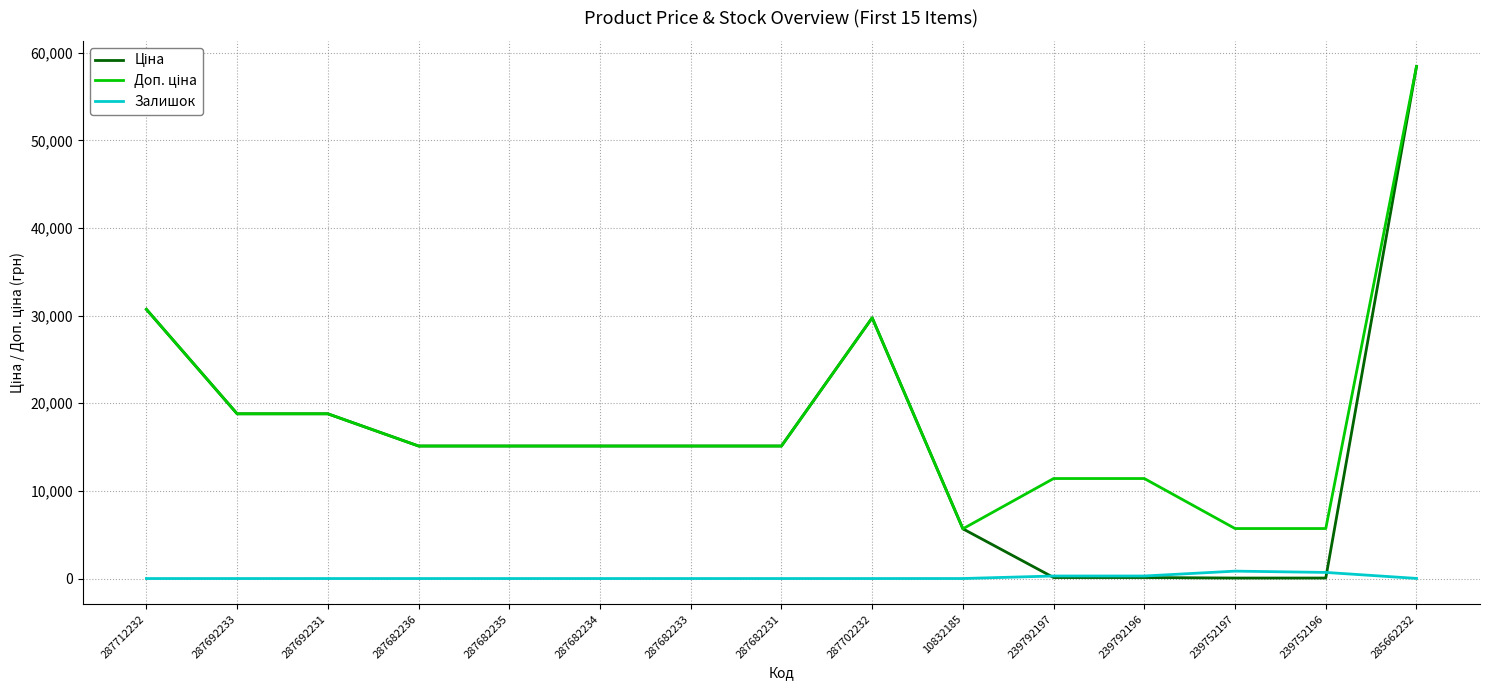

Is this an area chart (filled region under the line)?

No